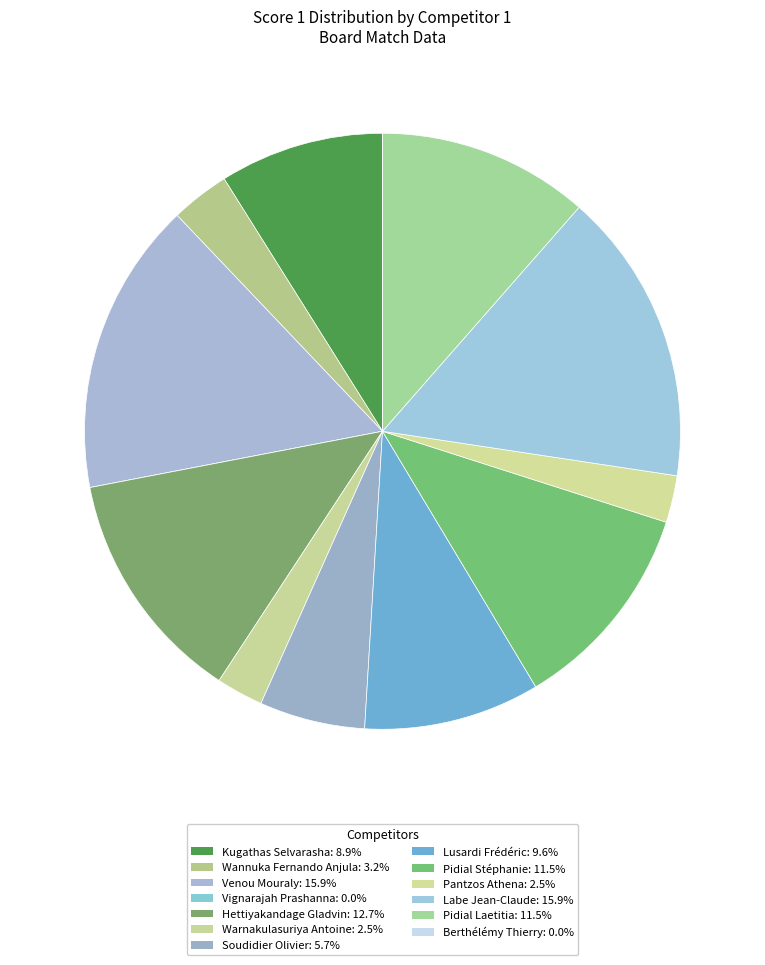

Do Berthélémy Thierry and Vignarajah Prashanna together represent more than half of the pie?

No